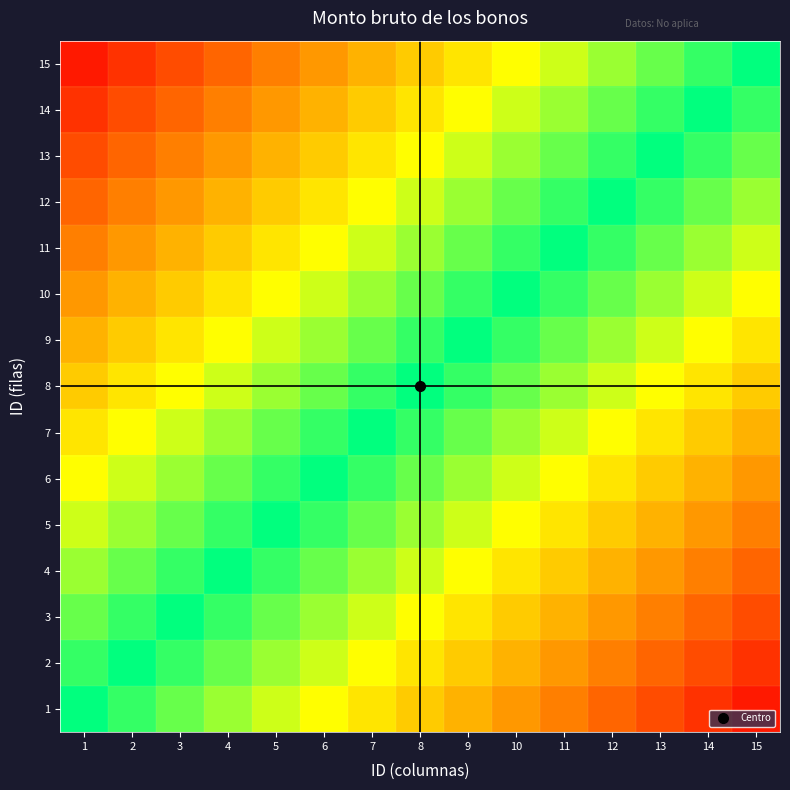

At which category is the sum across all series the highest?

15